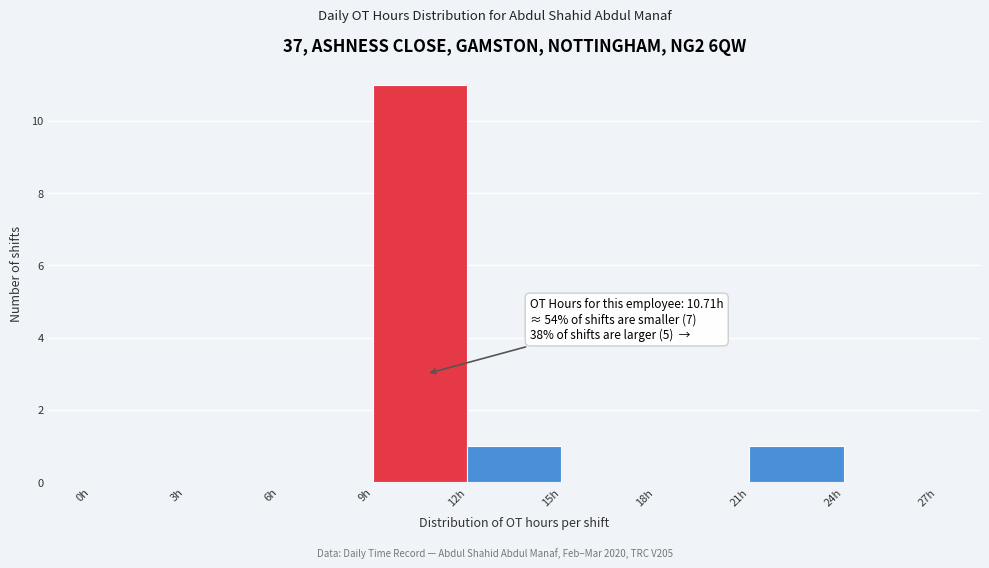

Over which range of the x-axis is the bar tallest?

9 to 12